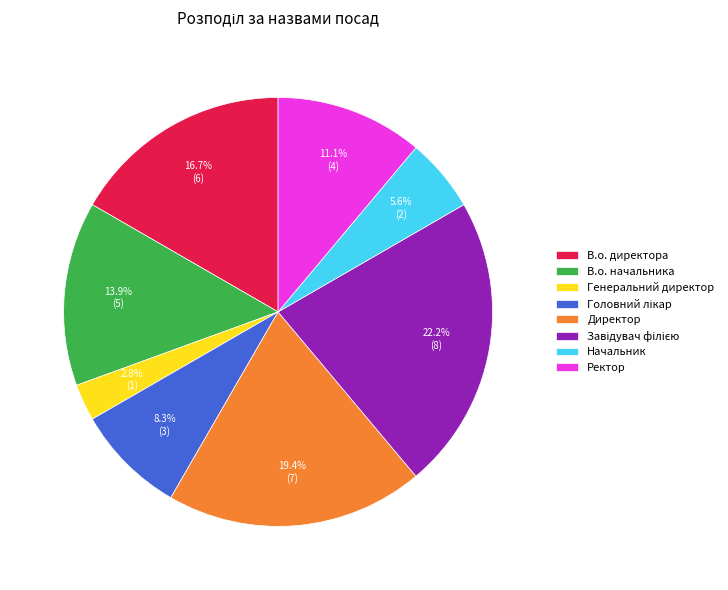

What percentage do Генеральний директор and В.о. начальника together represent?

16.7%